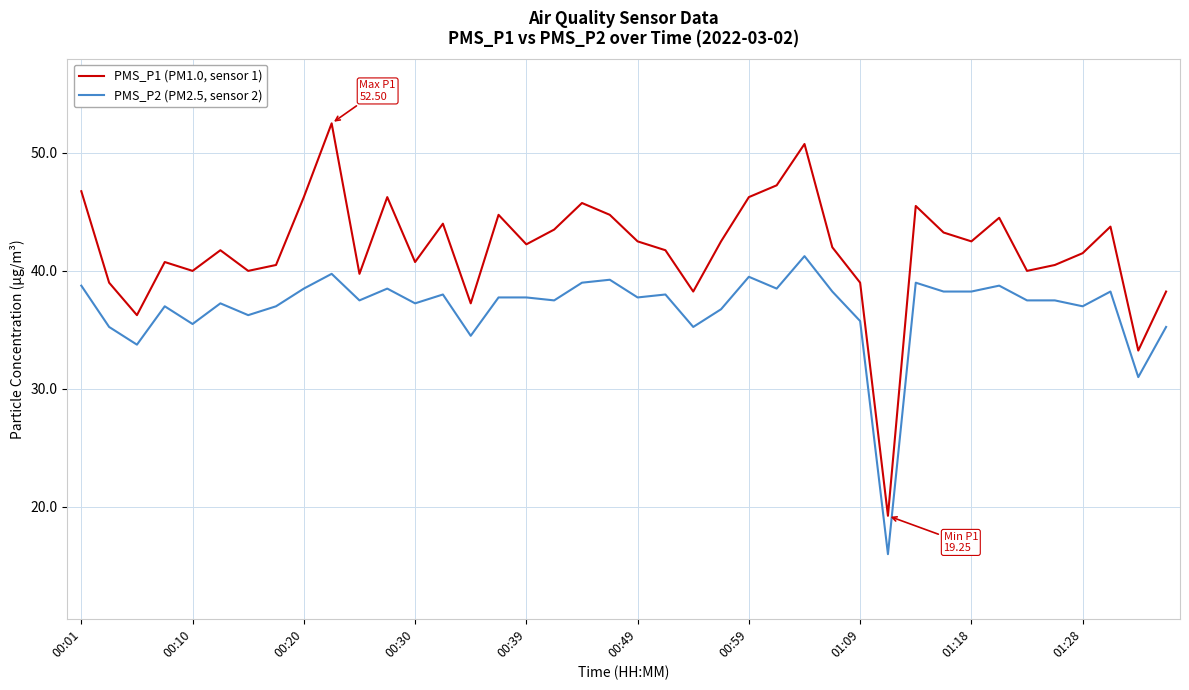

How many interior local peaks does the PMS_P1 (PM1.0, sensor 1) series have?

11